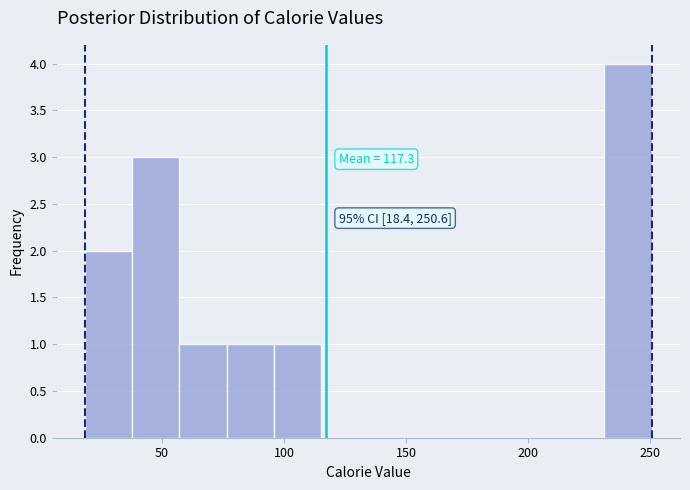

Around what value on the x-axis is the tallest bar? Give the approximate position of its centre, as read against the axis.

240